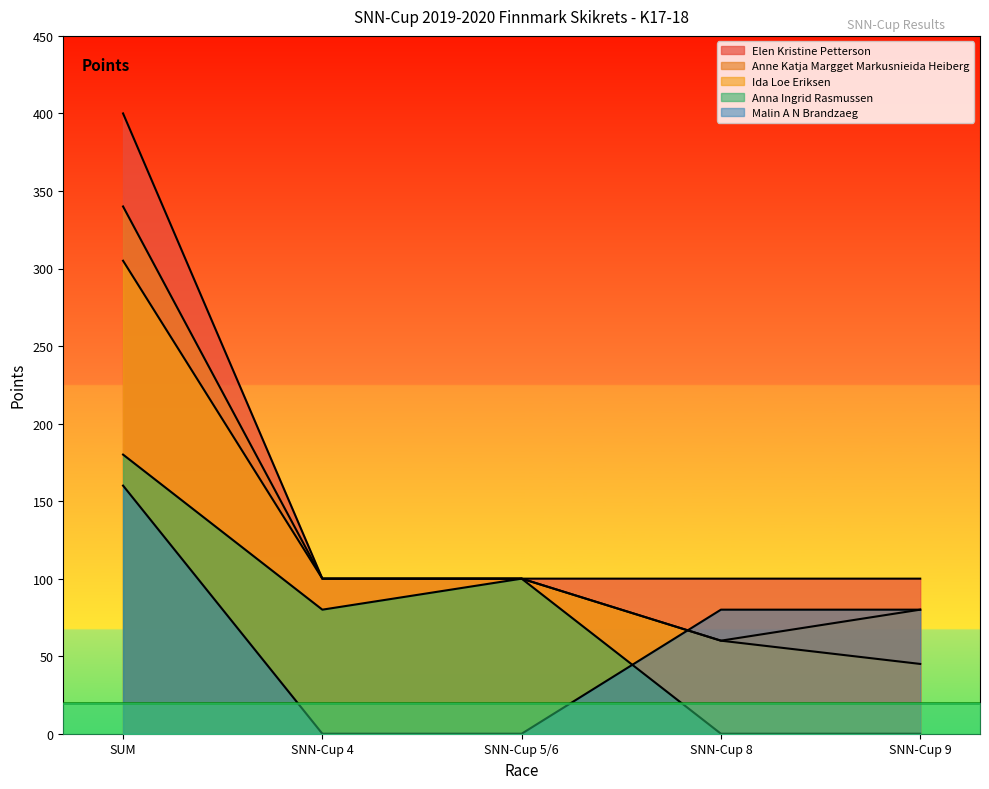

The Anna Ingrid Rasmussen series shows 95 at SNN-Cup 8. True or false?

False